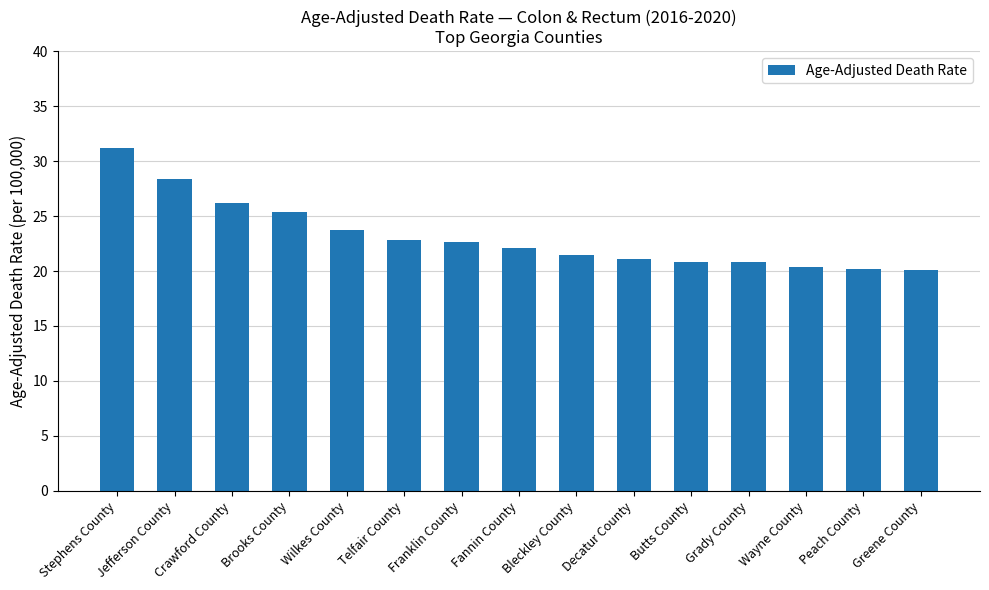

The chart shows a value of 28.4 at Wayne County. True or false?

False